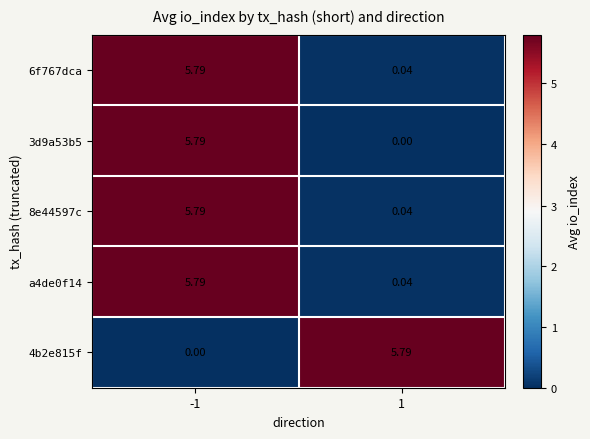

How many data points does each series have?

2